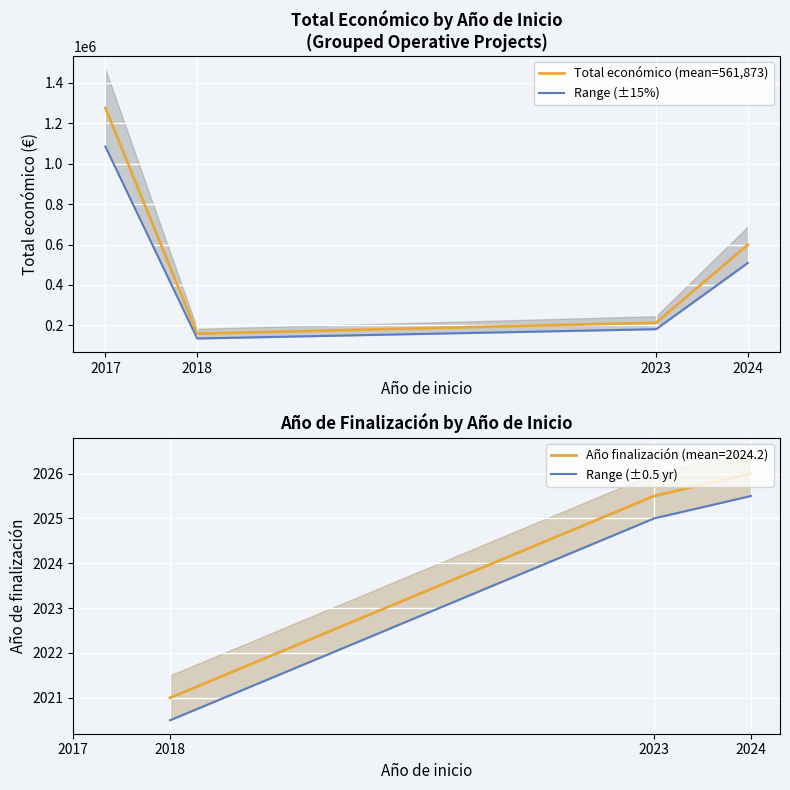

True or false: Total económico and Año de finalización cross at least once.

False